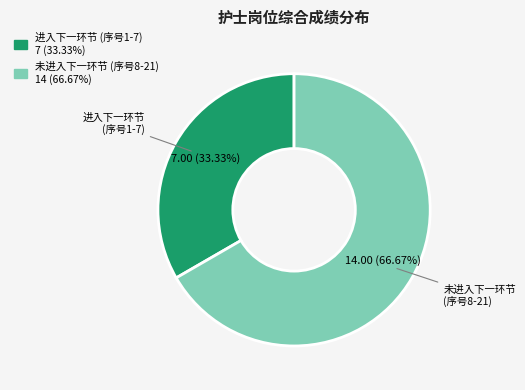

Does any single category account for the majority?

Yes